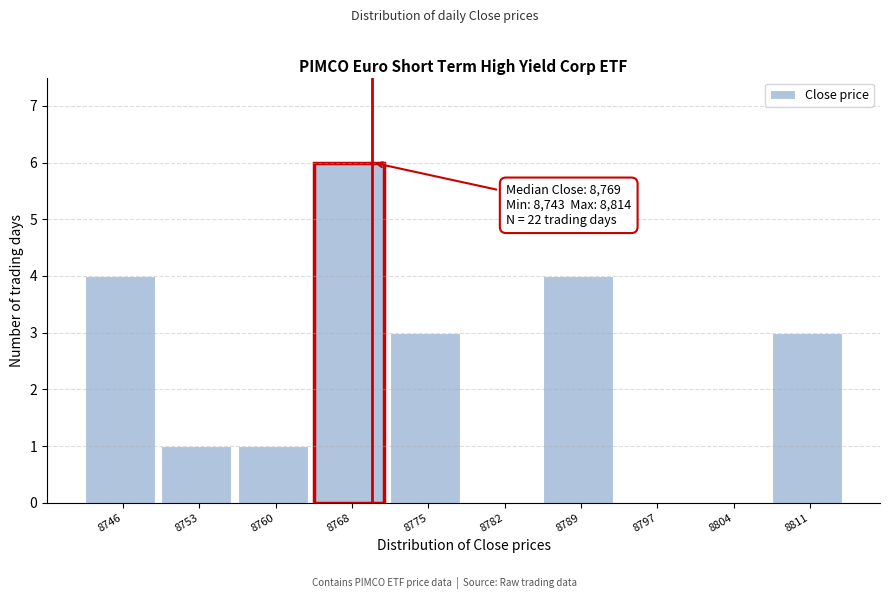

Which range on the x-axis has the tallest bar?

8763.9 to 8771.2